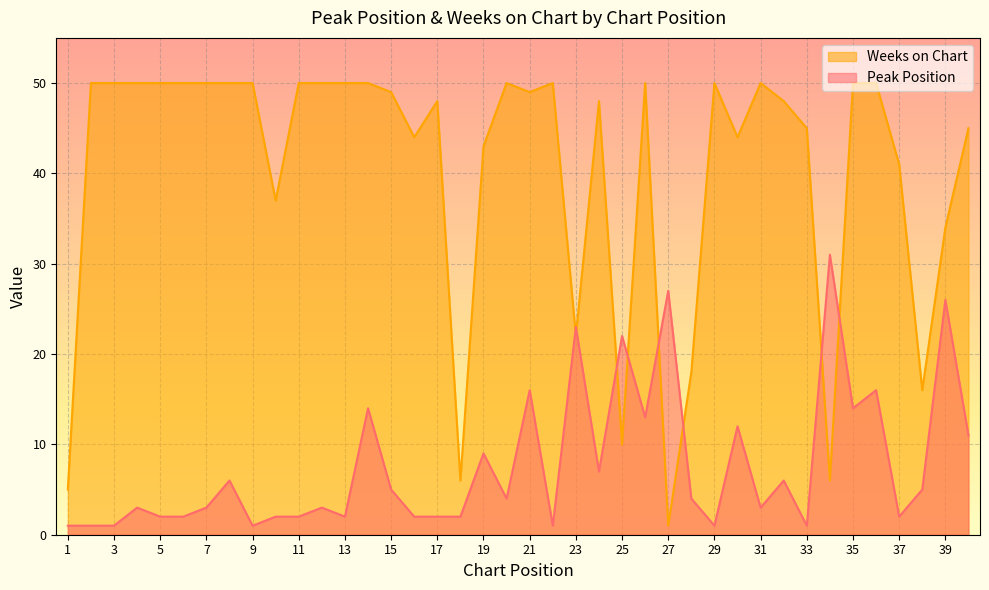

What is the difference between the maximum and second lowest values in the Weeks on Chart series?

45